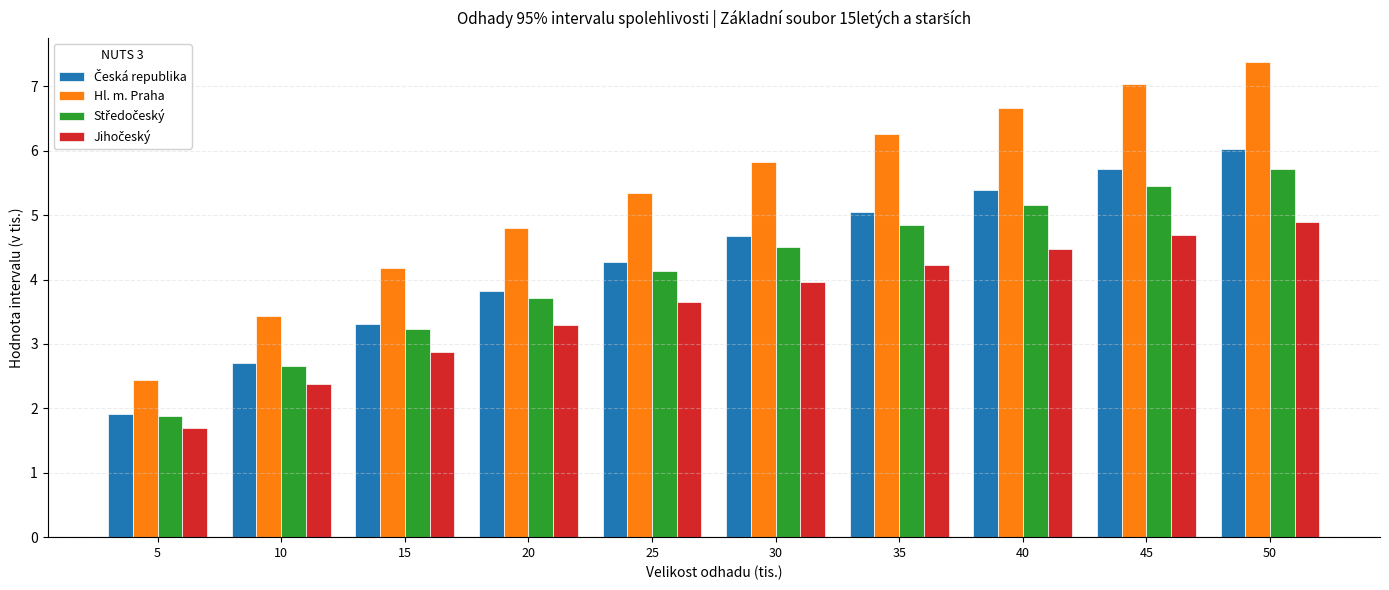

Is it true that Hl. m. Praha equals 1.4 at 15?

False